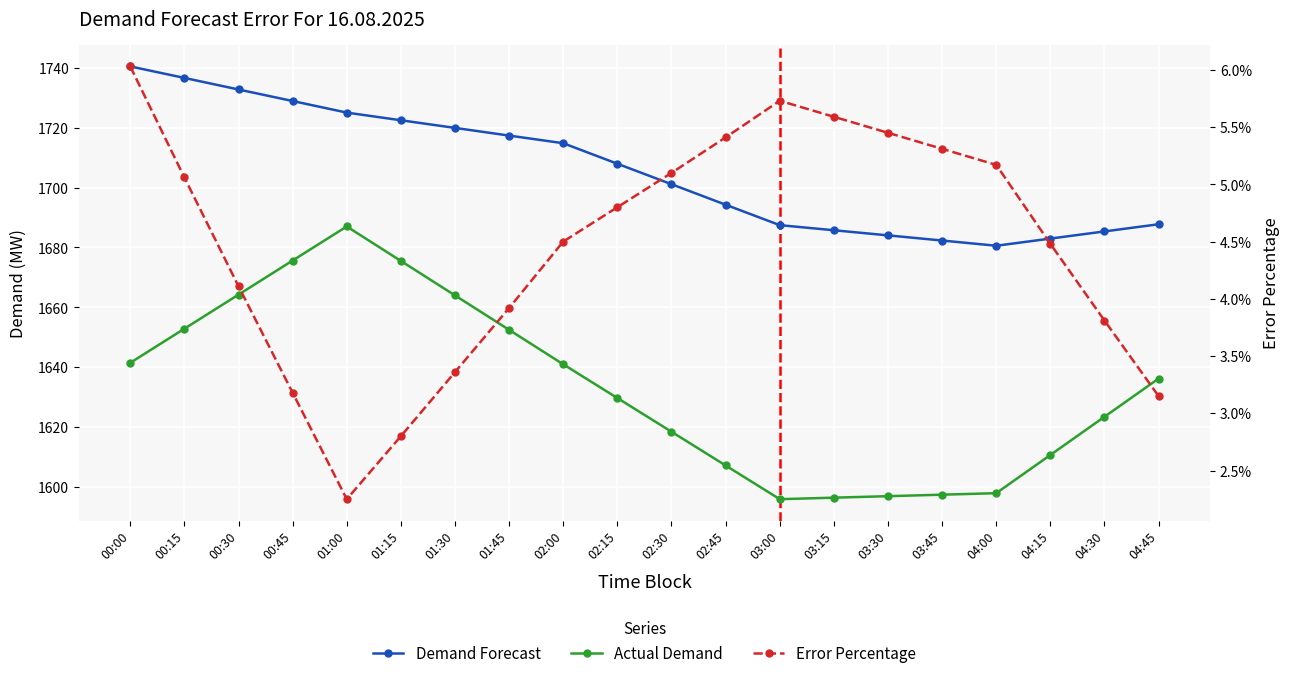

What value does the Demand Forecast series have at 03:15?

1685.7